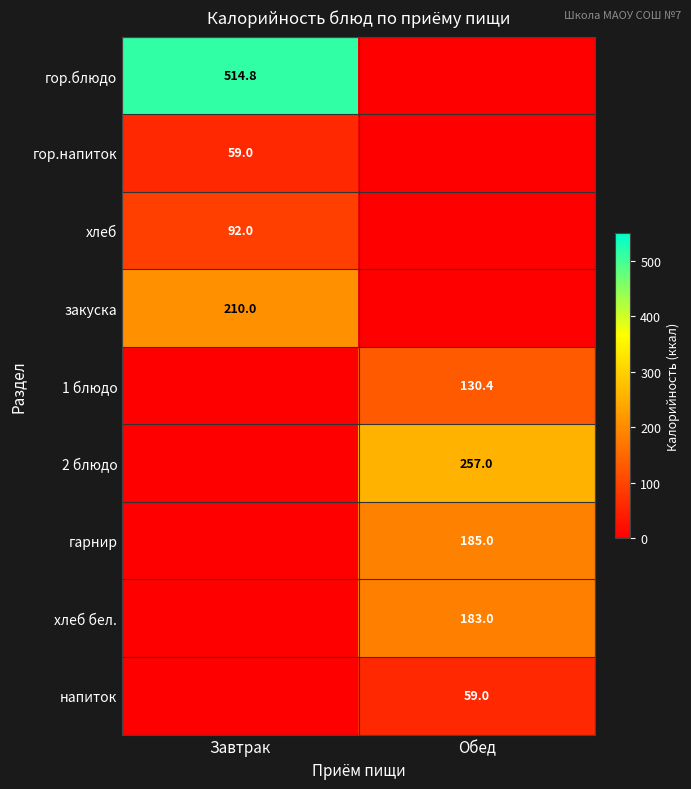

Is the value of гор.напиток at Завтрак greater than the value of гор.блюдо at Завтрак?

No